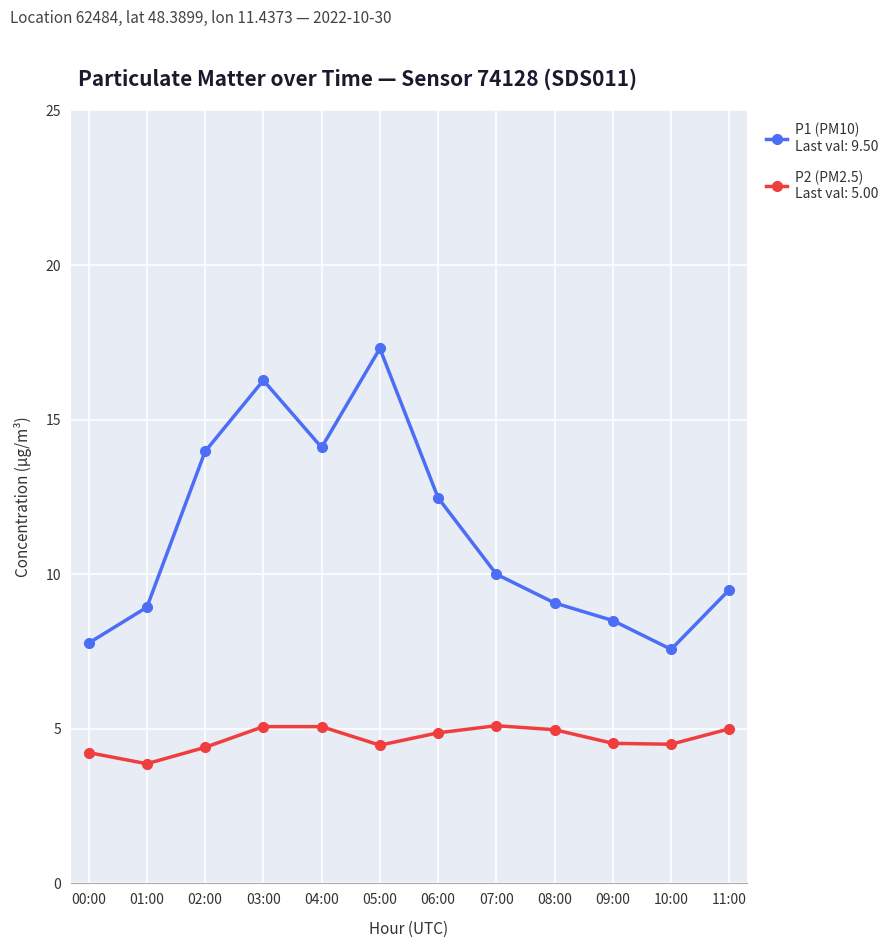

What is the maximum value shown in the chart?

17.3